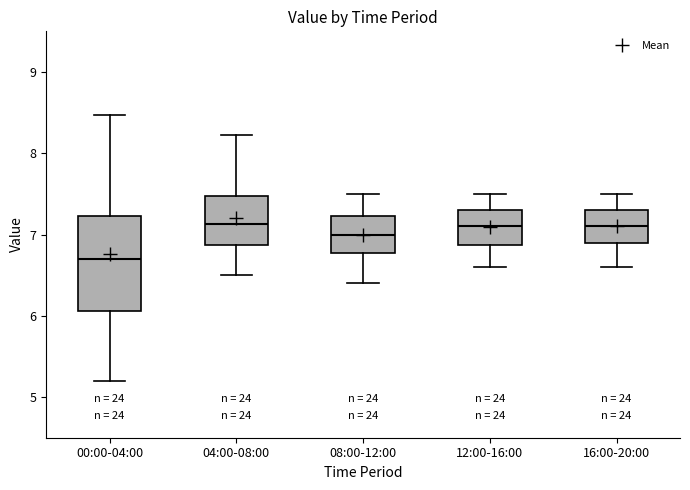

Reading left to right, transcribe this box plot: for each box, give where its median line is, the range the box spans, and where its two whiskers end, as read against the y-axis. The values are not printed on the chart, so give them approximately, as read against the axis.

00:00-04:00: median 6.7, box 6.1 to 7.2, whiskers 5.2 to 8.5
04:00-08:00: median 7.1, box 6.9 to 7.5, whiskers 6.5 to 8.2
08:00-12:00: median 7.0, box 6.8 to 7.2, whiskers 6.4 to 7.5
12:00-16:00: median 7.1, box 6.9 to 7.3, whiskers 6.6 to 7.5
16:00-20:00: median 7.1, box 6.9 to 7.3, whiskers 6.6 to 7.5